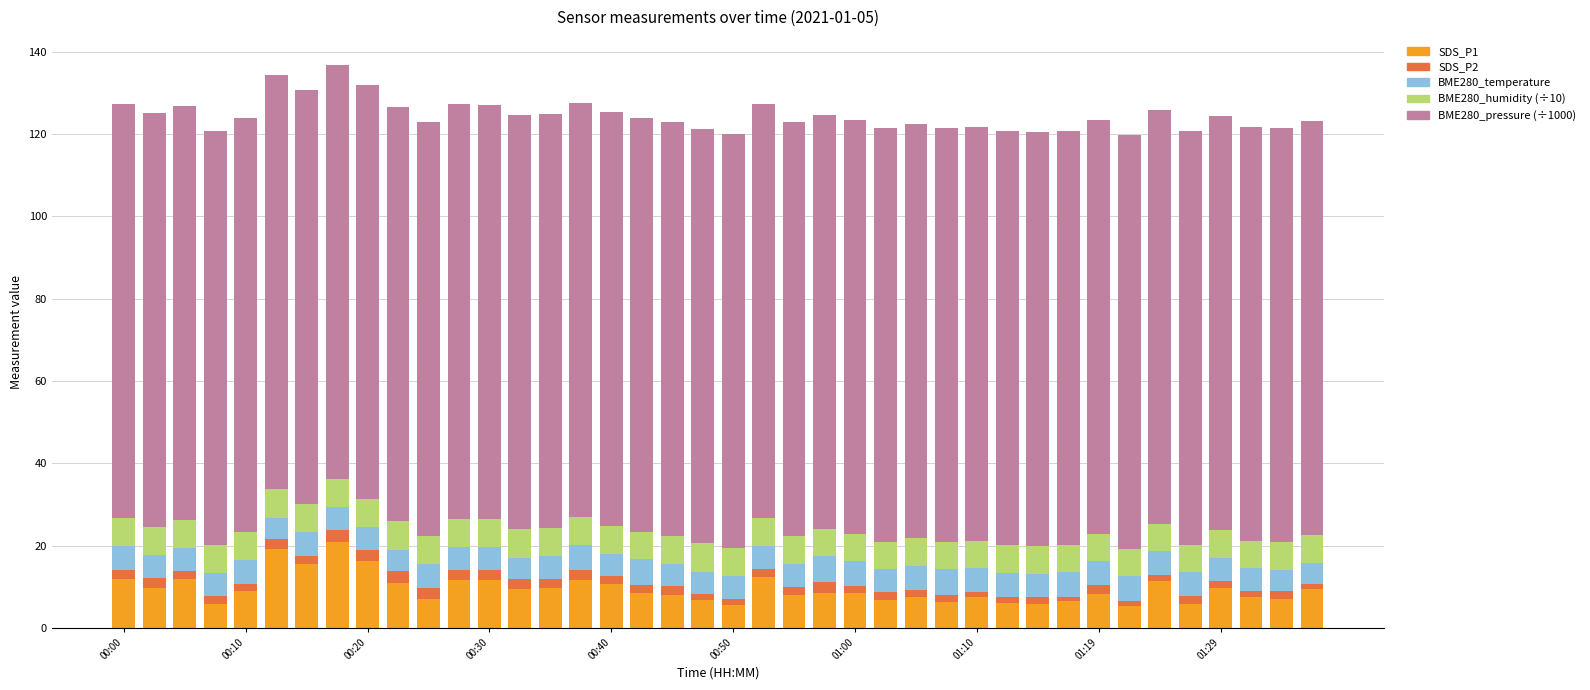

What is the maximum value for SDS_P1?

20.8